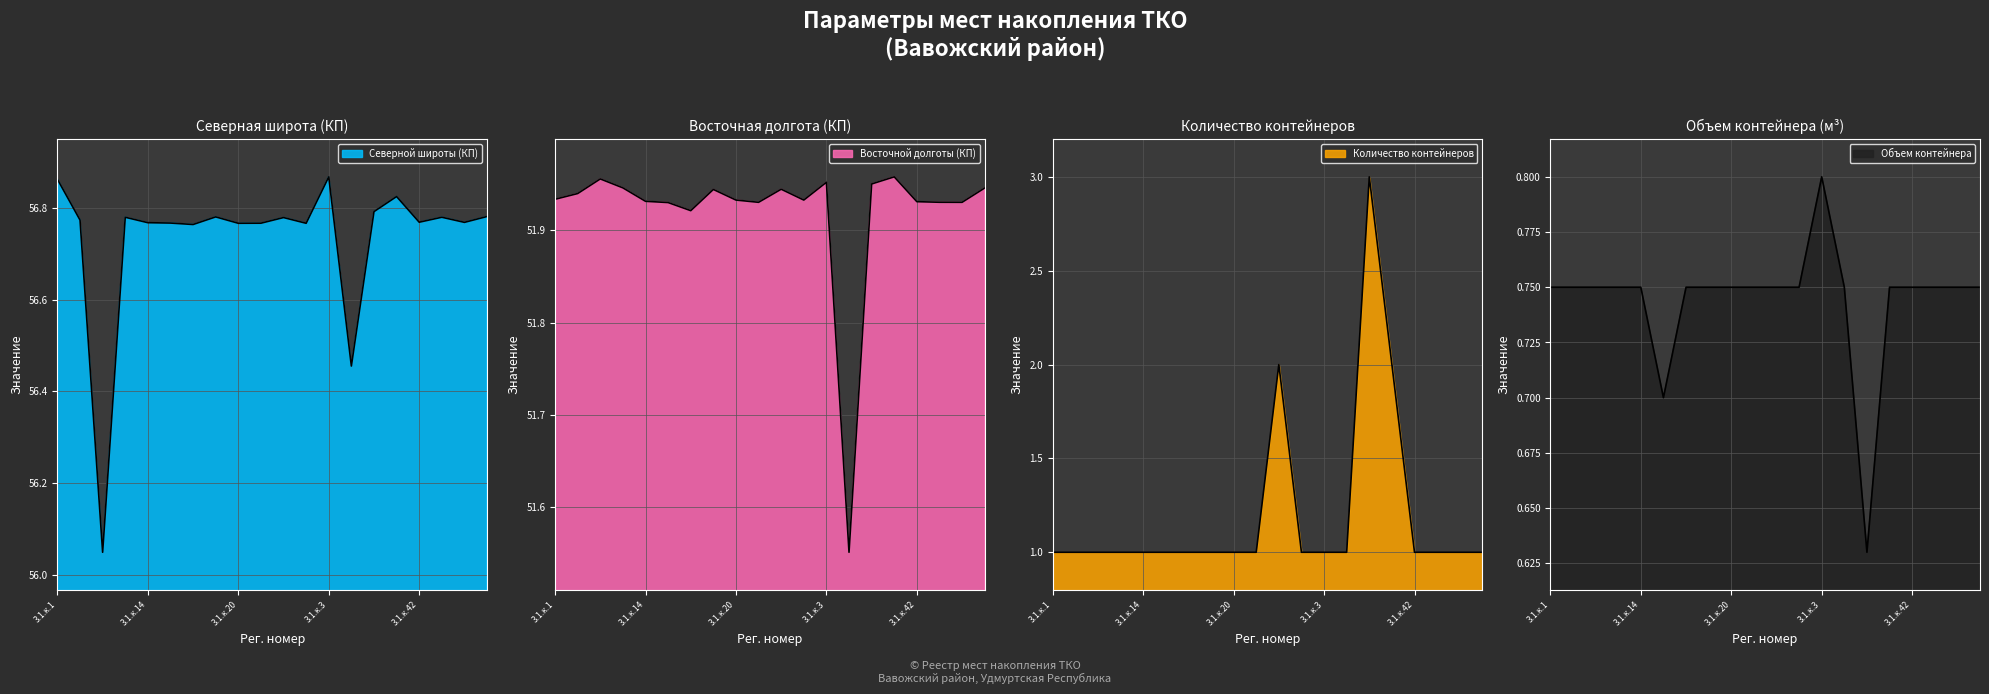

At which label is Северной широты (КП) closest to 56?

3.1.к.12